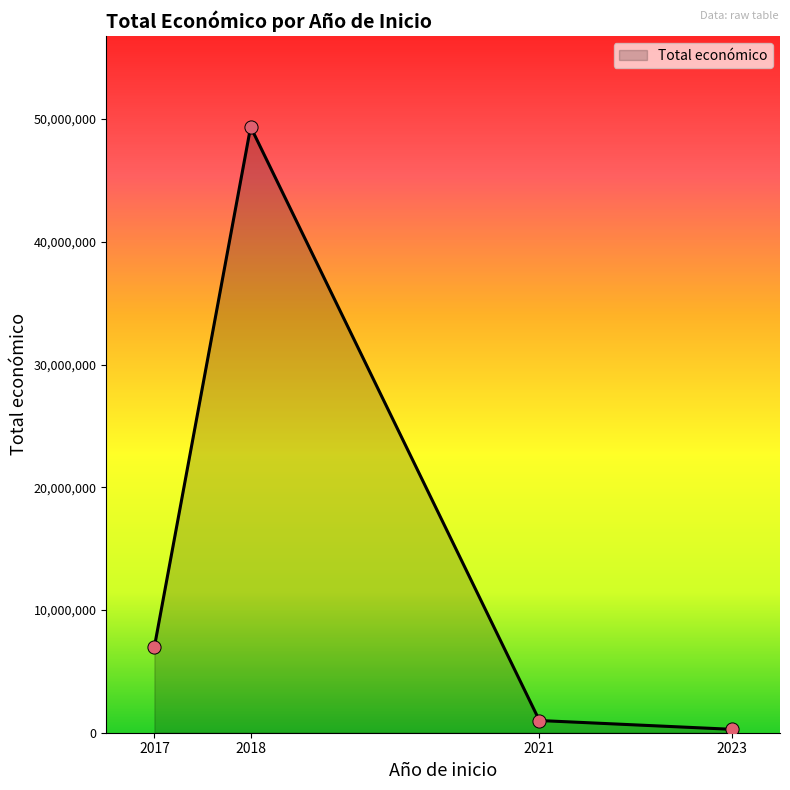

Between 2023 and 2018, which is larger?

2018